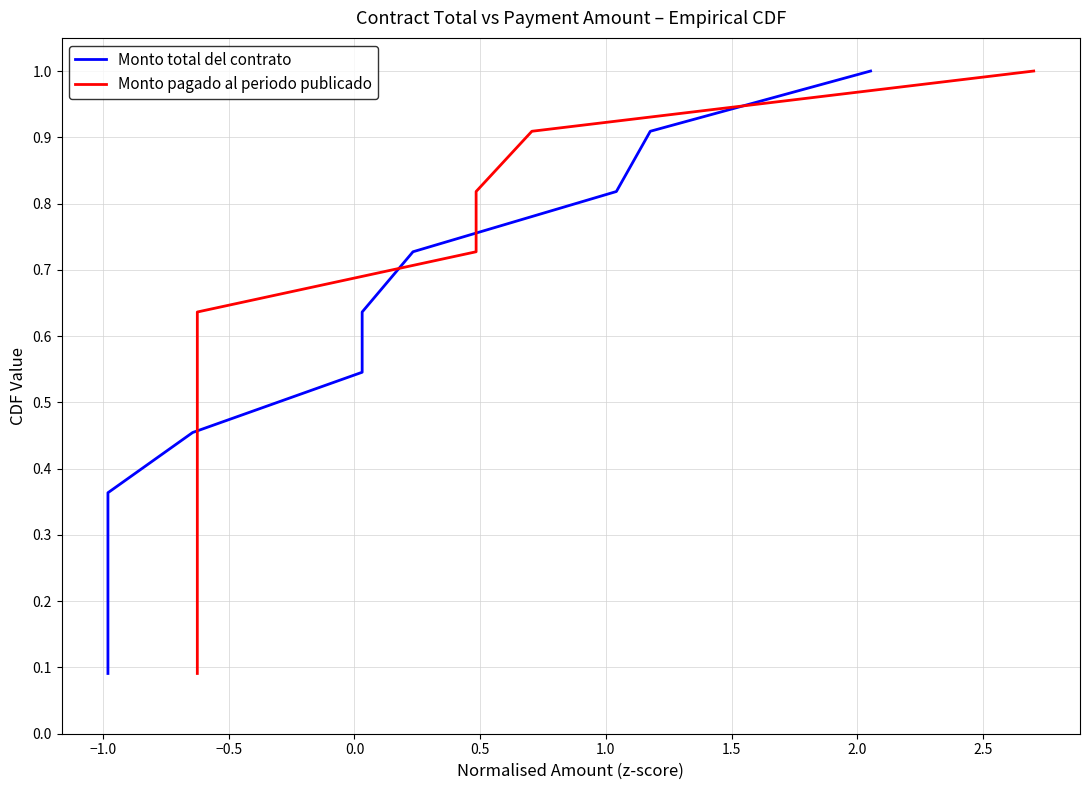

Reading right to left, list all the values displayed in this chart.

Monto total del contrato: 1.0	0.9	0.8	0.7	0.6	0.5	0.5	0.4	0.3	0.2	0.1
Monto pagado al periodo publicado: 1.0	0.9	0.8	0.7	0.6	0.5	0.5	0.4	0.3	0.2	0.1